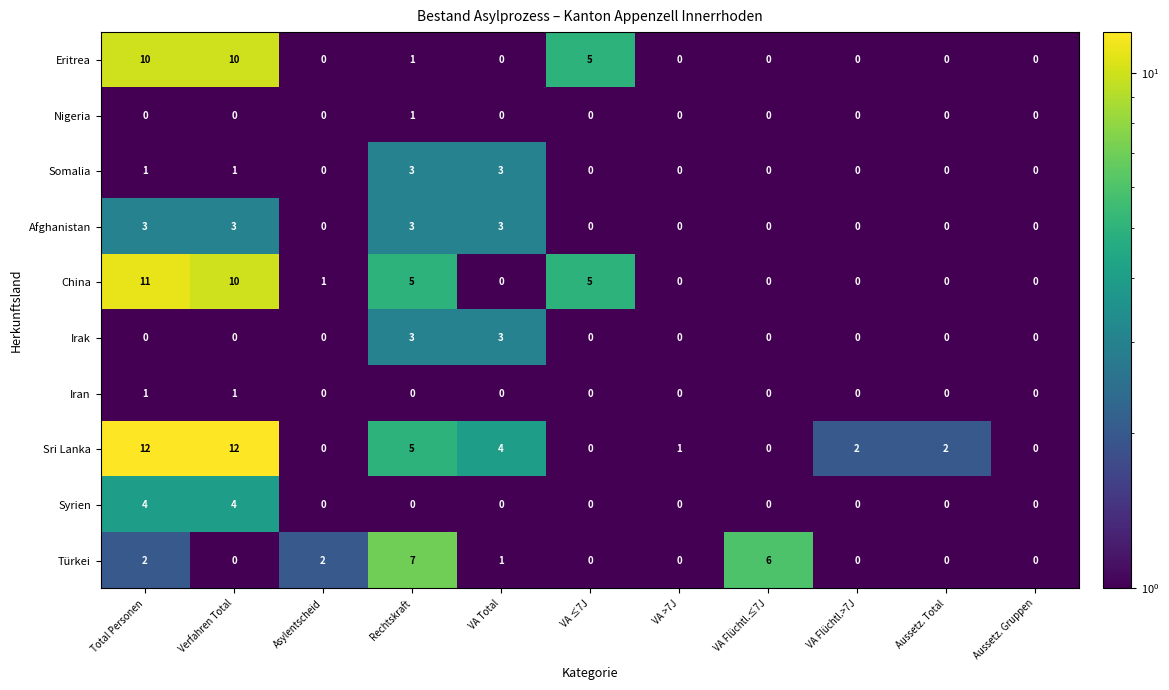

Which series has the largest total across all categories?

Sri Lanka